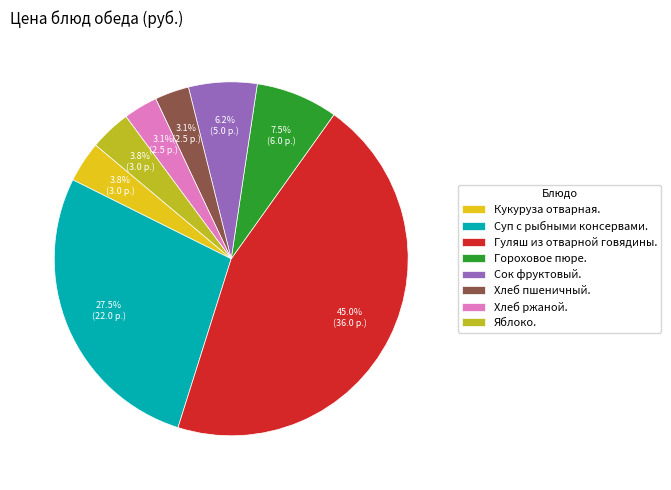

Which slice is the largest?

Гуляш из отварной говядины.